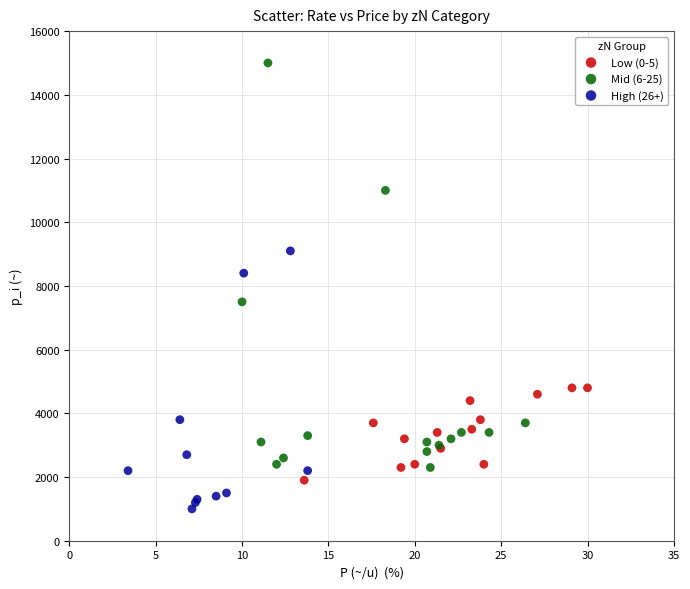

Which series reaches the maximum Y coordinate?

Mid (6-25)